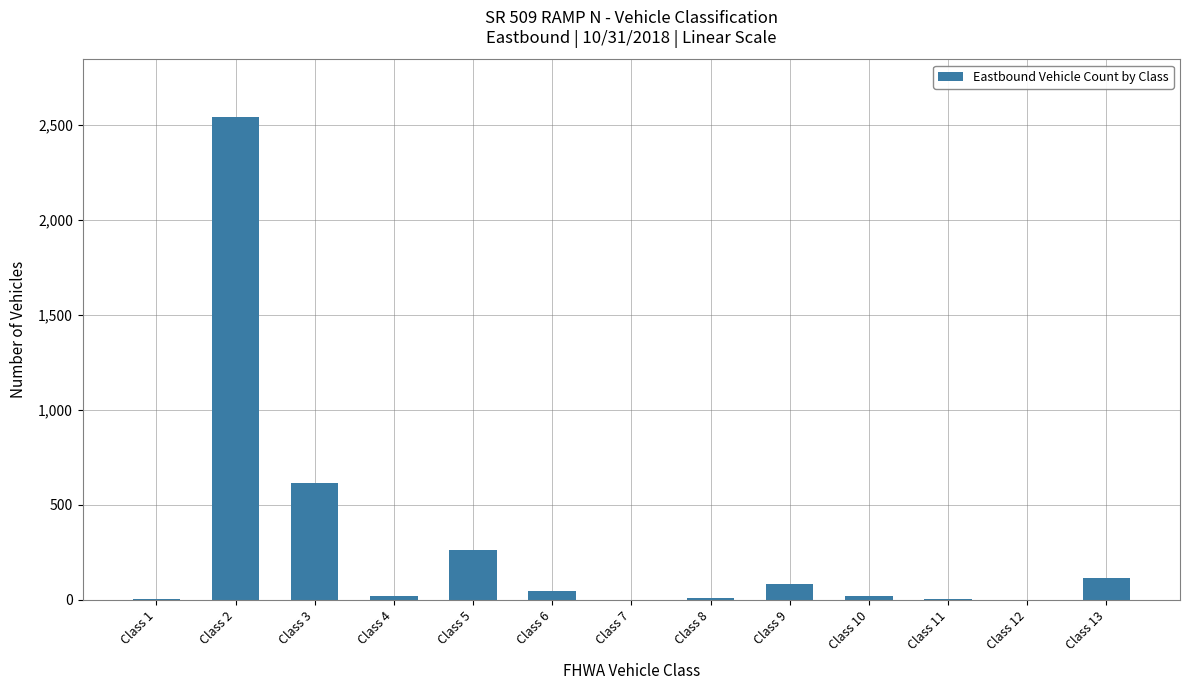

At which label is the value closest to 1270?

Class 3